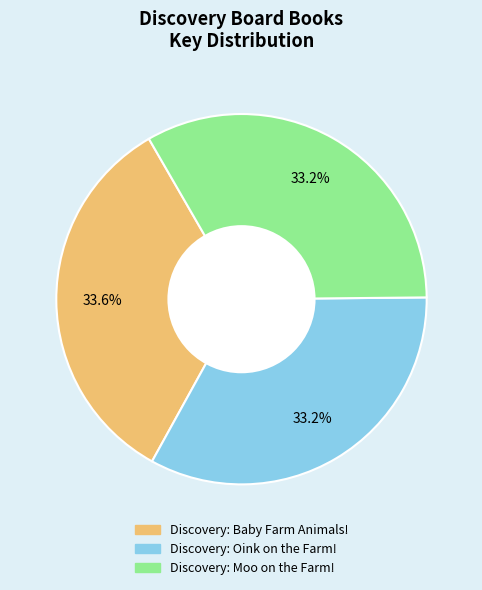

How many slices are in this pie chart?

3